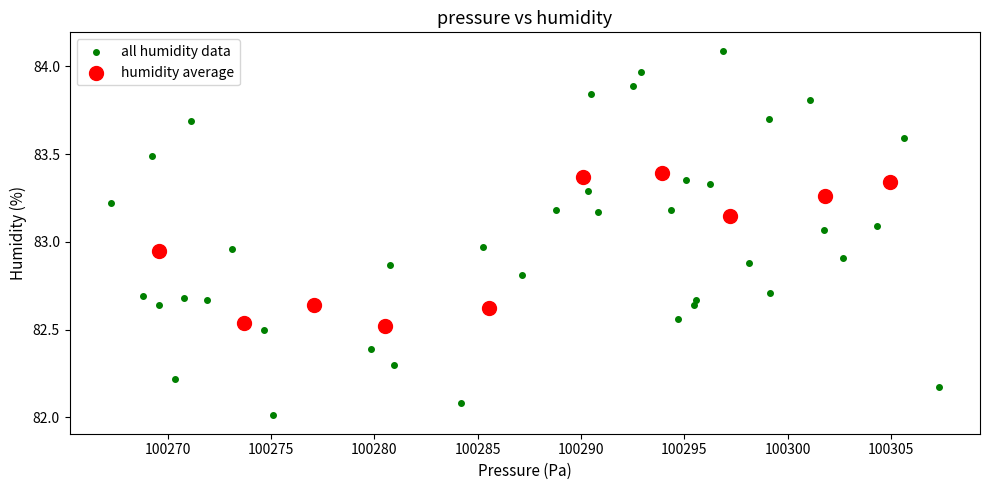

Which series has the largest Y range (max minus min)?

all humidity data